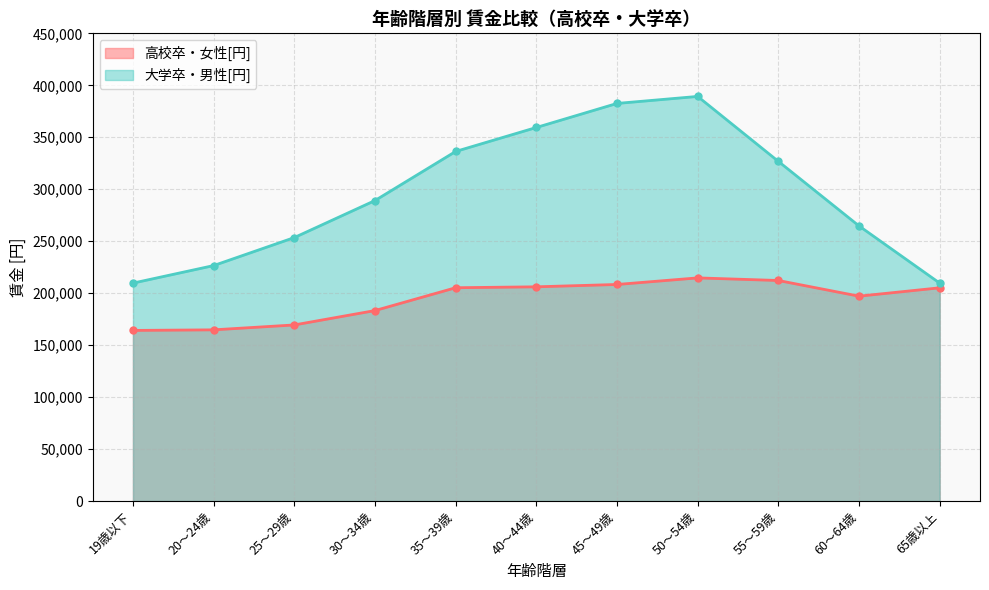

At which label does 大学卒・男性[円] reach its minimum?

19歳以下